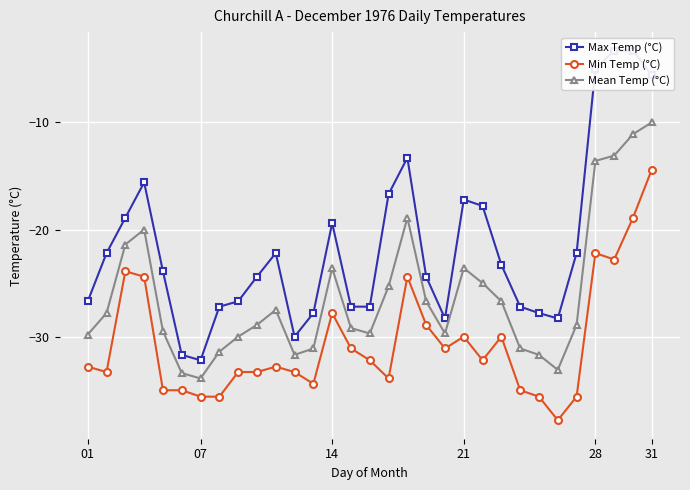

What is the maximum value for Mean Temp (°C)?

-10.0